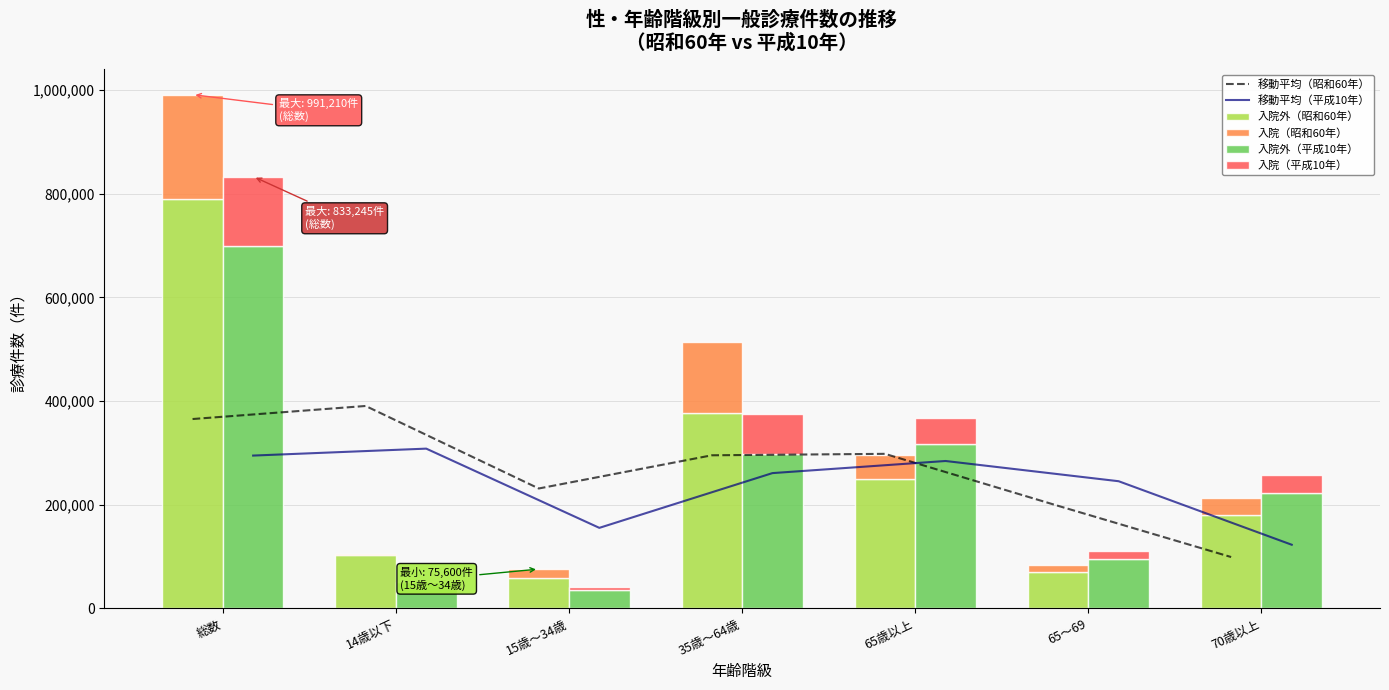

The 入院外（昭和60年） series shows 116859.2 at 65～69. True or false?

False